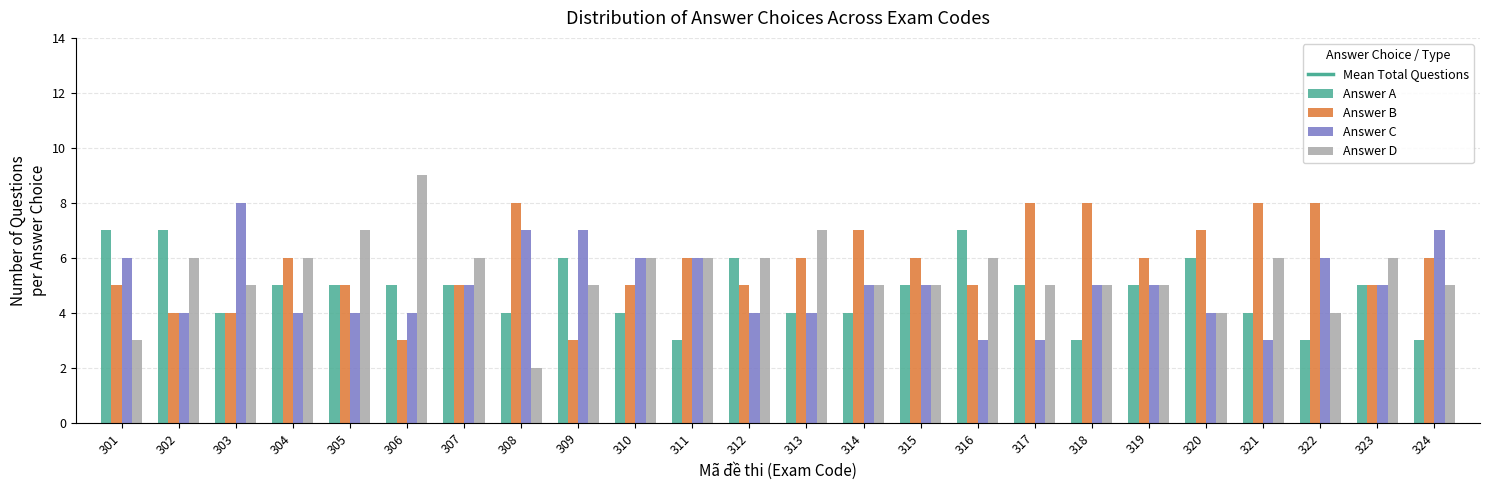

The value of Answer A at 307 is 5. True or false?

True